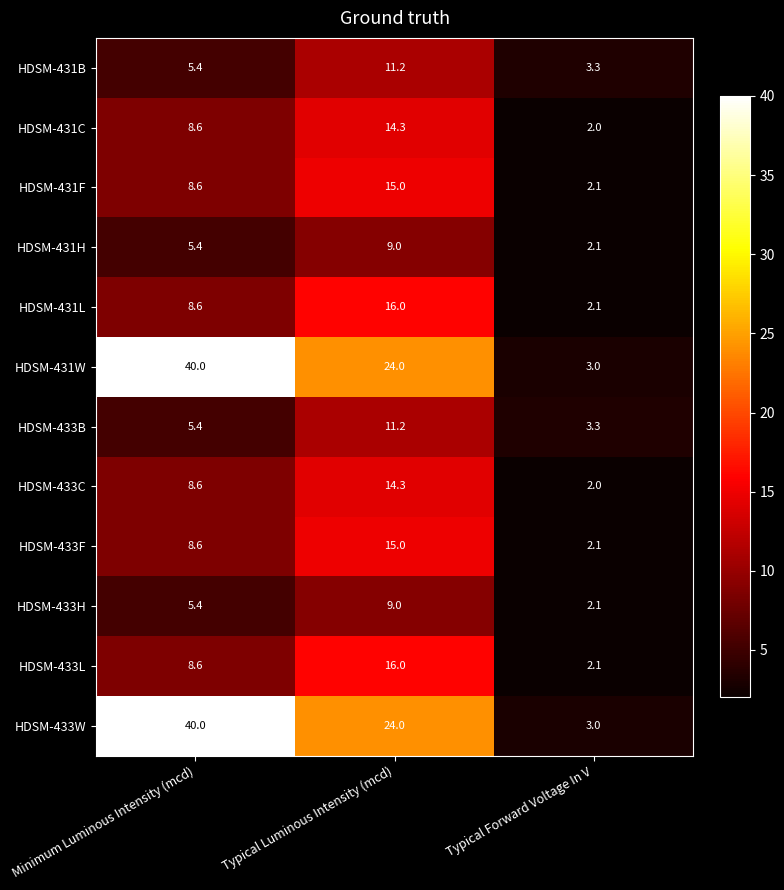

Which category has the lowest value across all series?

Typical Forward Voltage In V